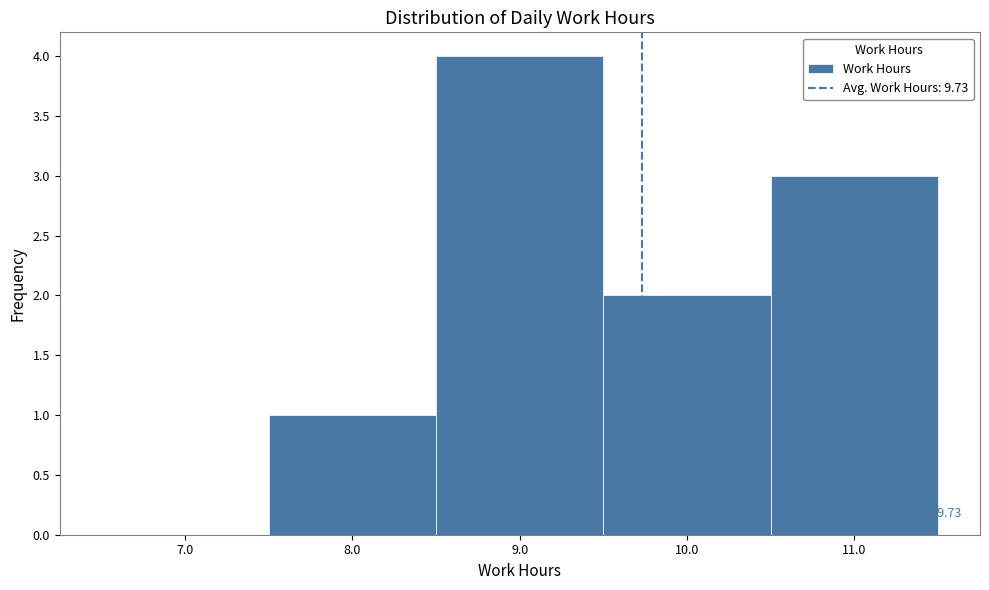

Which range on the x-axis has the tallest bar?

8.5 to 9.5